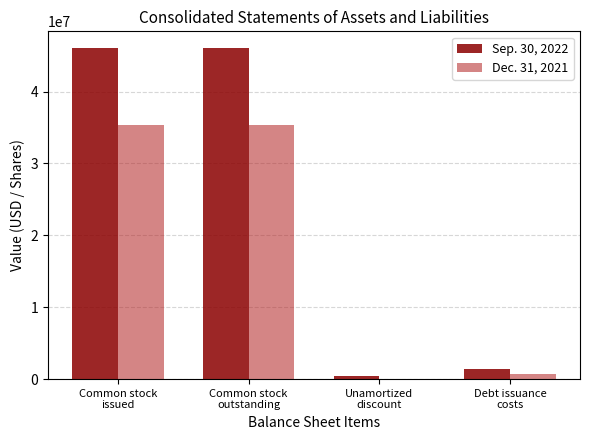

What is the highest value of the Sep. 30, 2022 series?

46082537